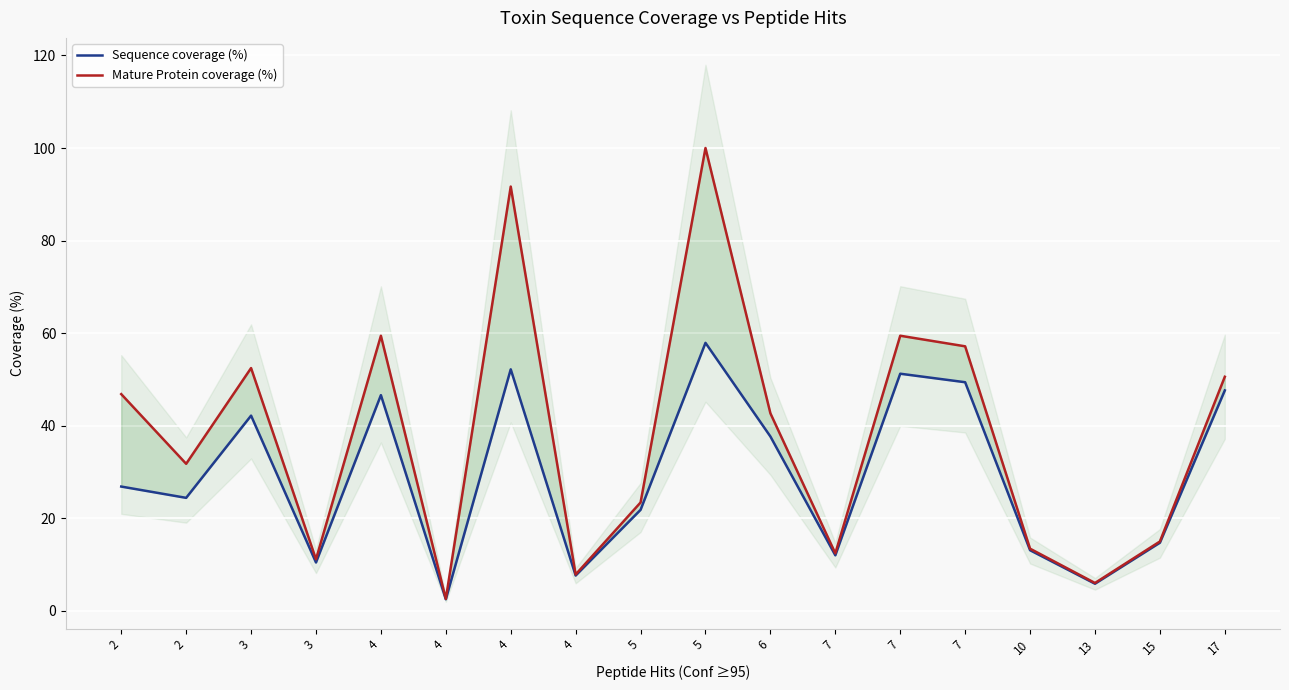

What is the difference between the Sequence coverage (%) values at 2 and 15?

9.7